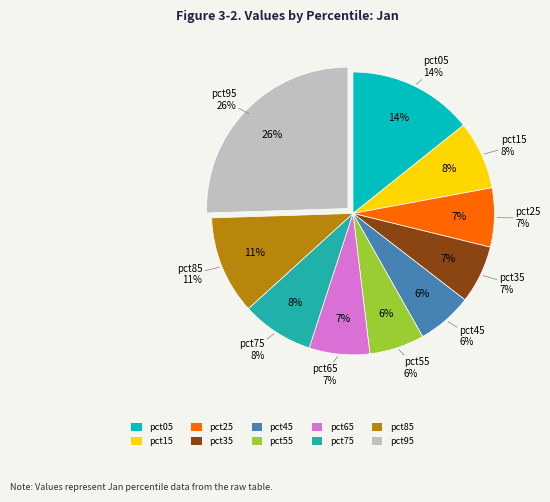

How many segments does this pie chart have?

10